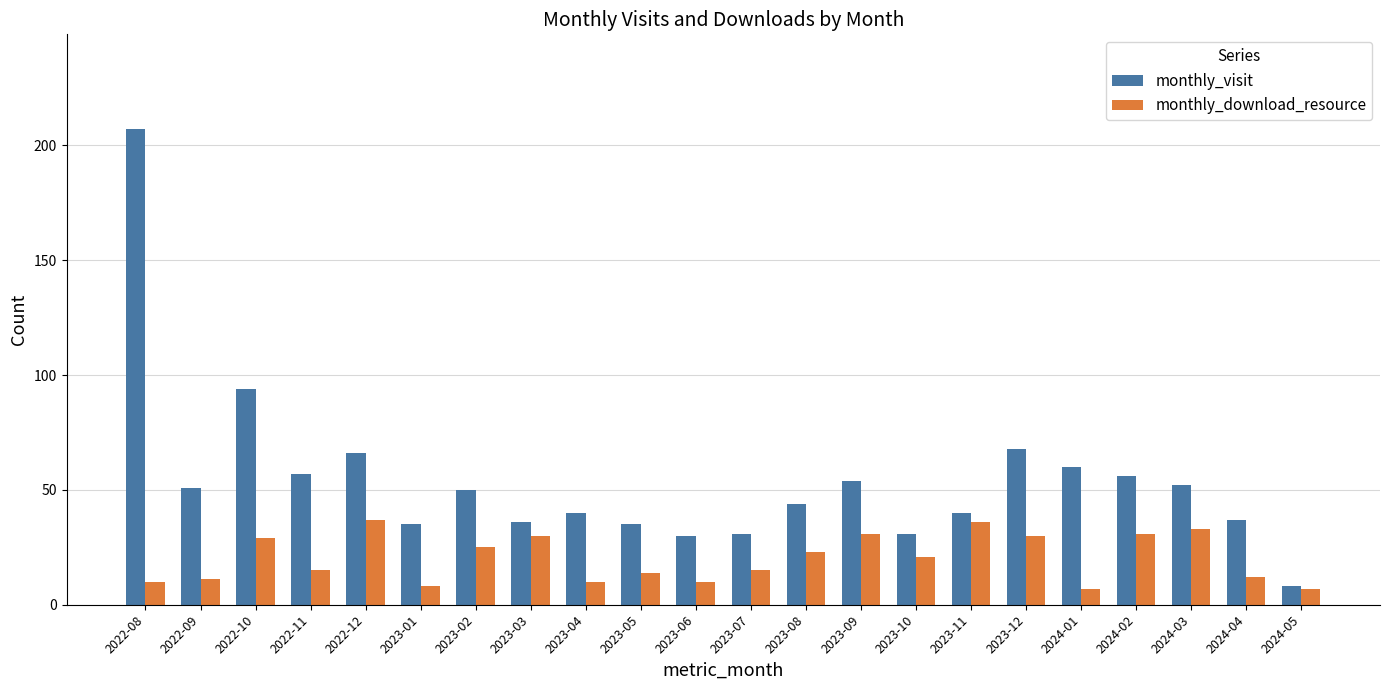

What is the sum of the monthly_download_resource values at 2024-03 and 2023-12?

63